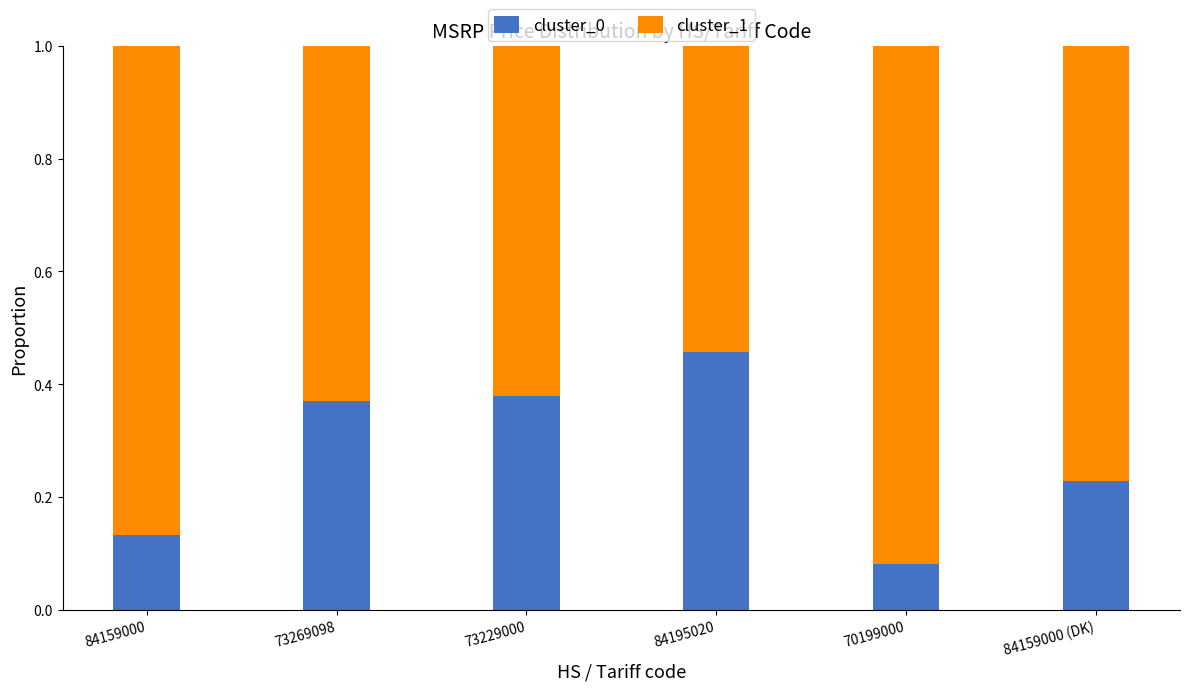

The cluster_0 series shows 0.5 at 73269098. True or false?

False